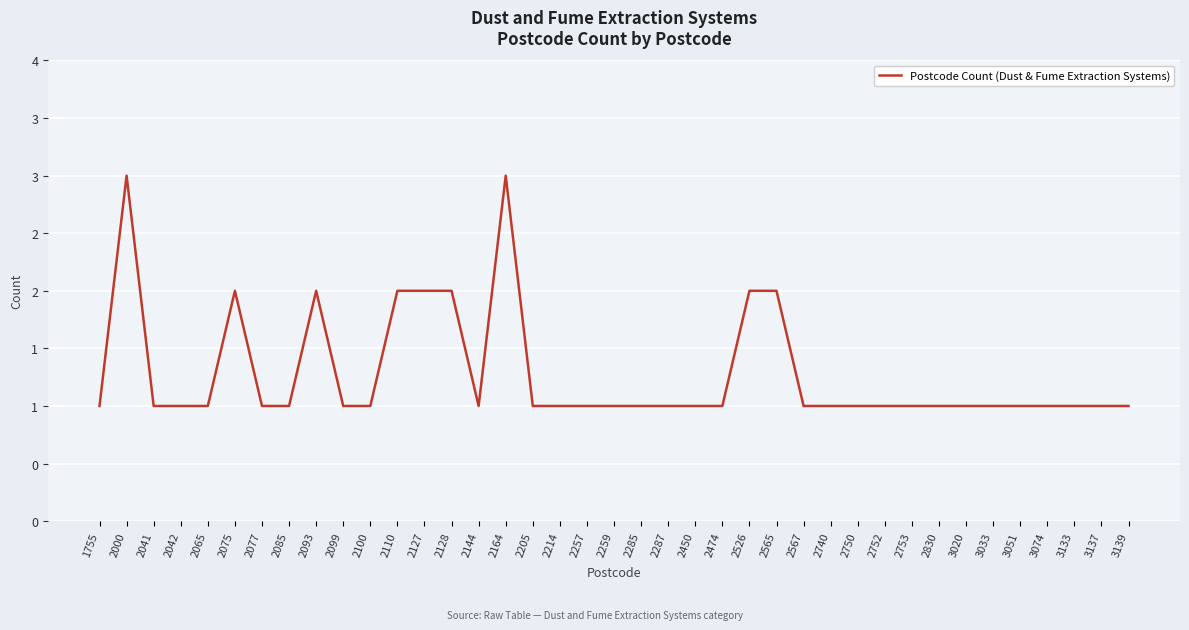

Does the chart display data point markers on the line(s)?

No